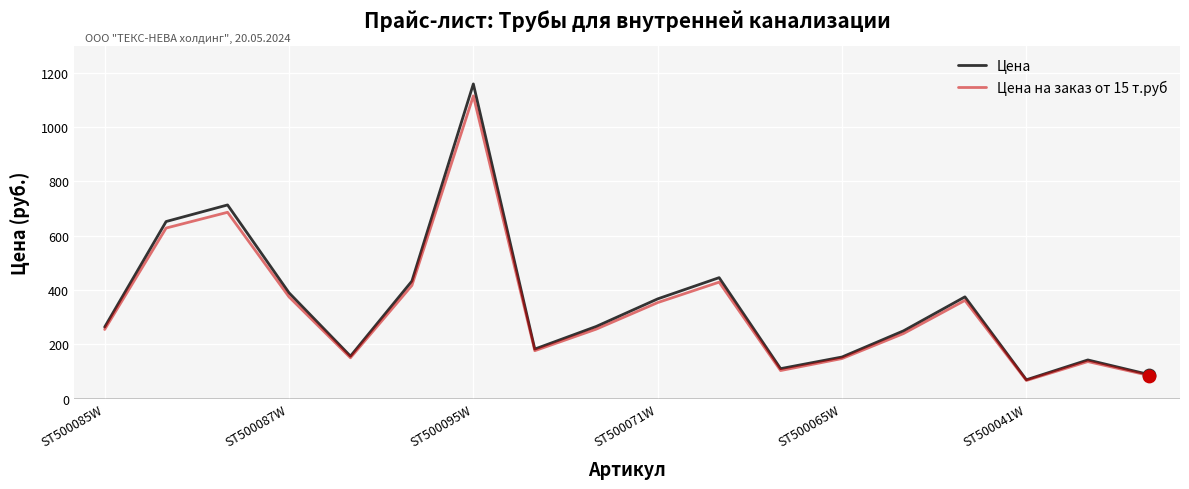

Which series has the largest total across all categories?

Цена